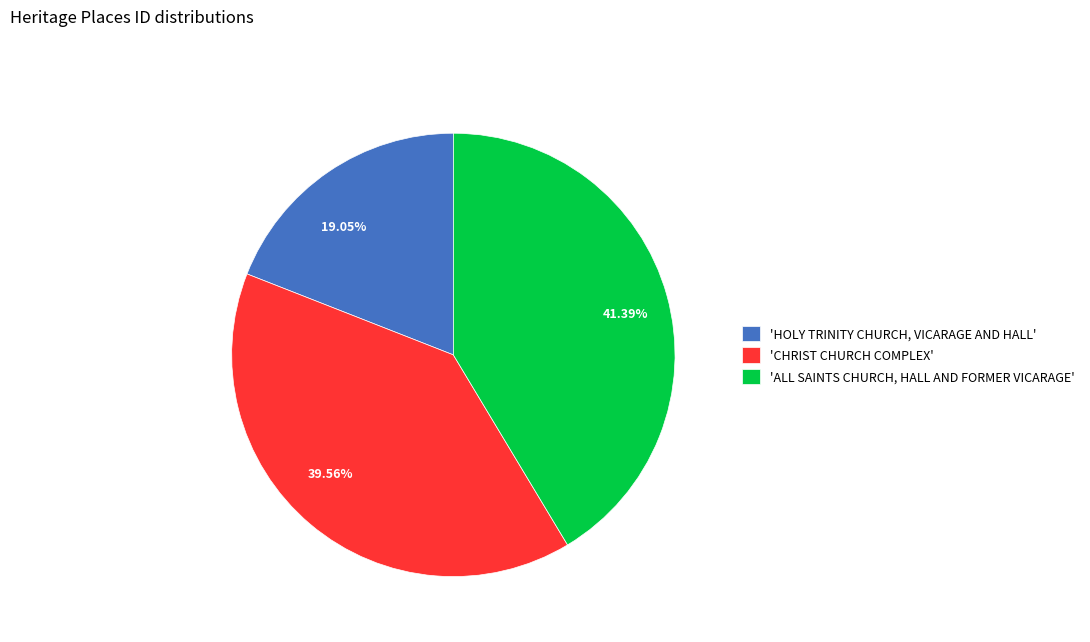

Is there a majority slice in this chart?

No